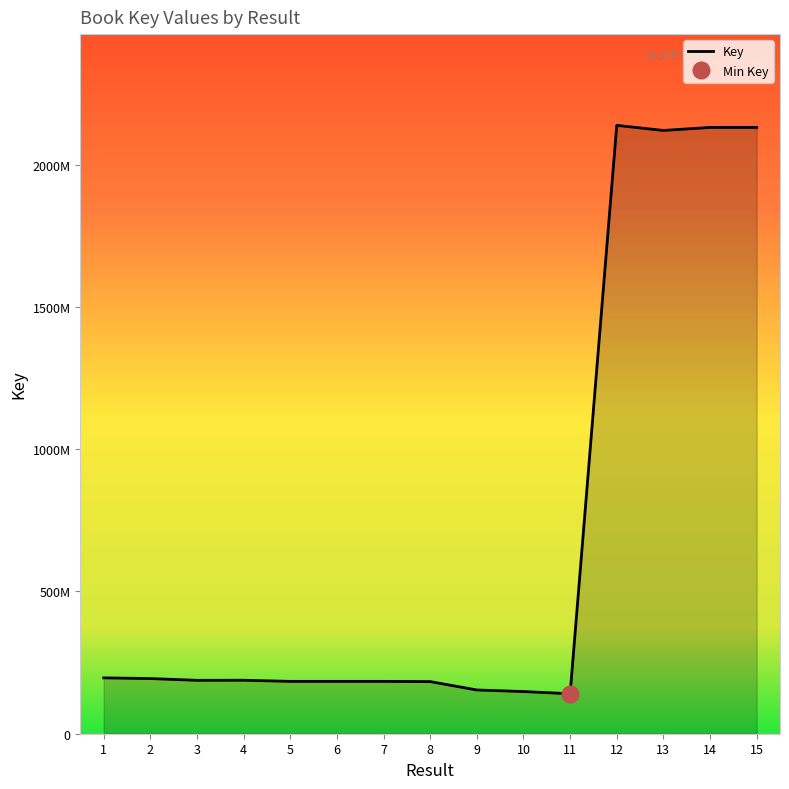

Where is the first local maximum?

4